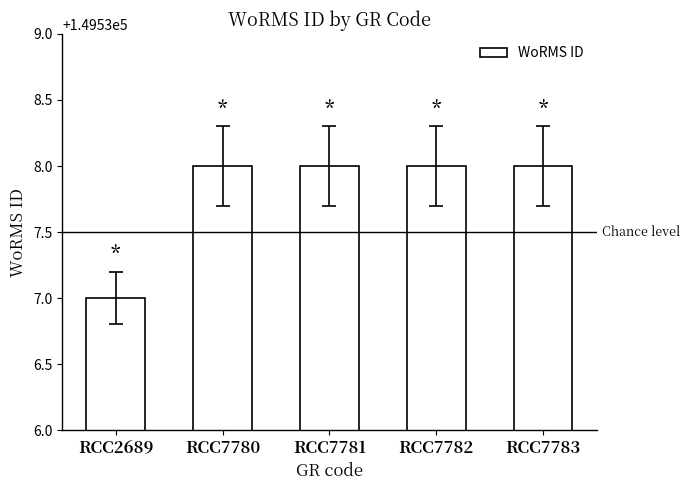

The chart shows a value of 266157 at RCC2689. True or false?

False